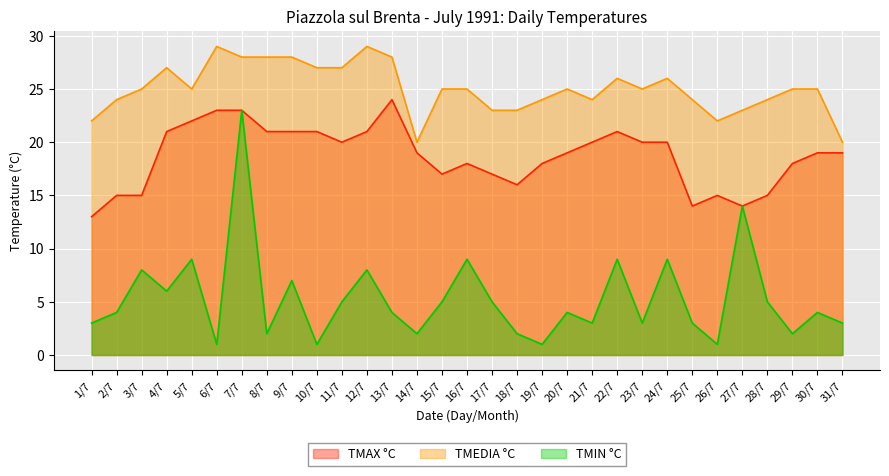

Is it true that TMEDIA °C equals 33 at 29/7?

False